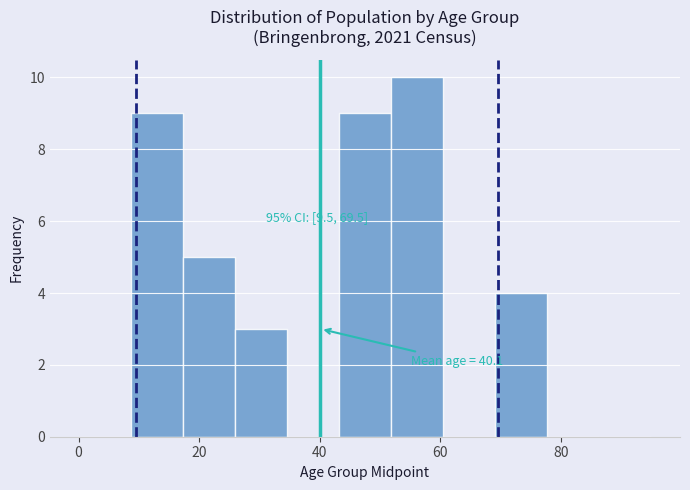

Which range on the x-axis has the tallest bar?

52 to 60